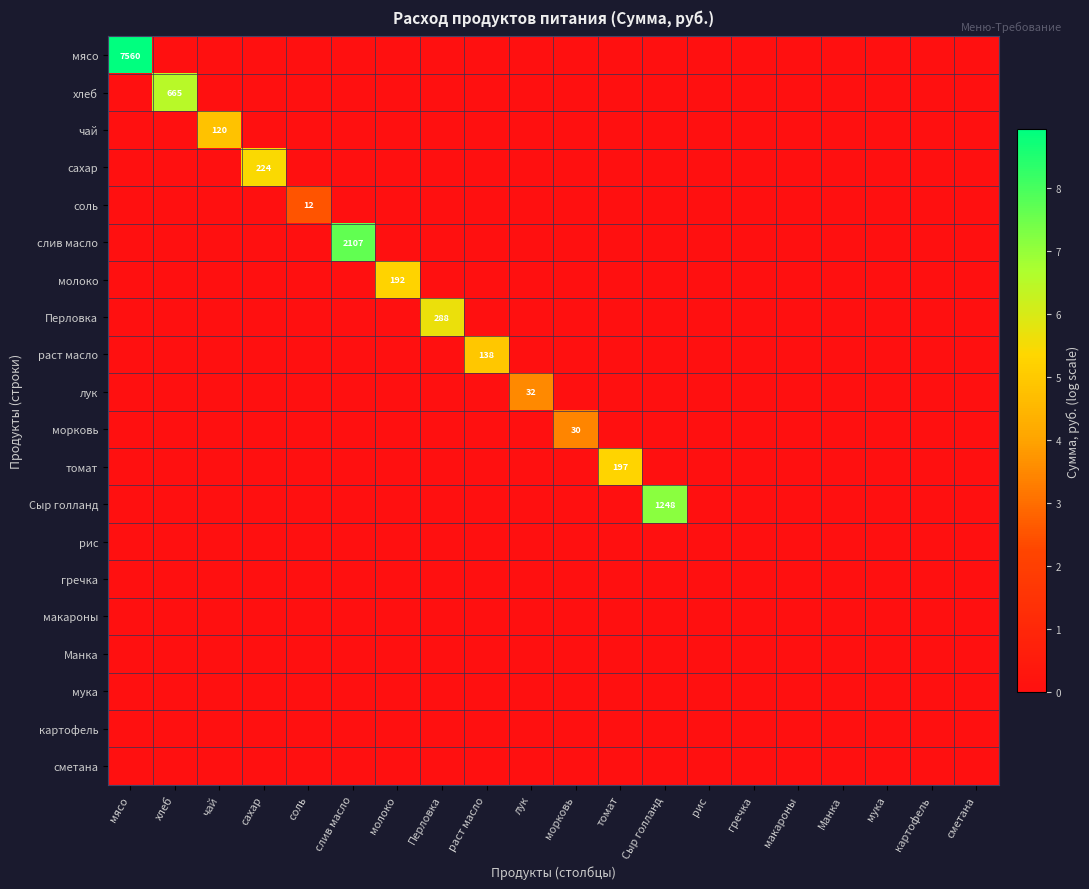

List the series in order of their peak value, lowest first.

рис, гречка, макароны, Манка, мука, картофель, сметана, соль, морковь, лук, чай, раст масло, молоко, томат, сахар, Перловка, хлеб, Сыр голланд, слив масло, мясо